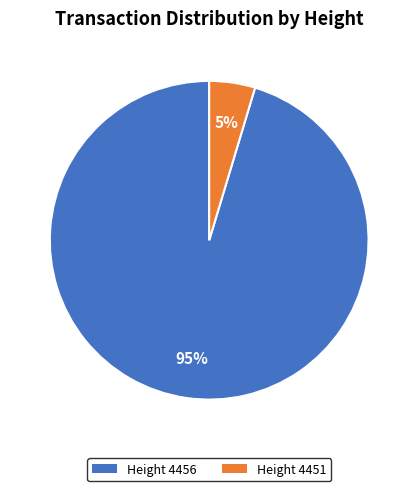

To the nearest percent, what is the average slice percentage?

50%